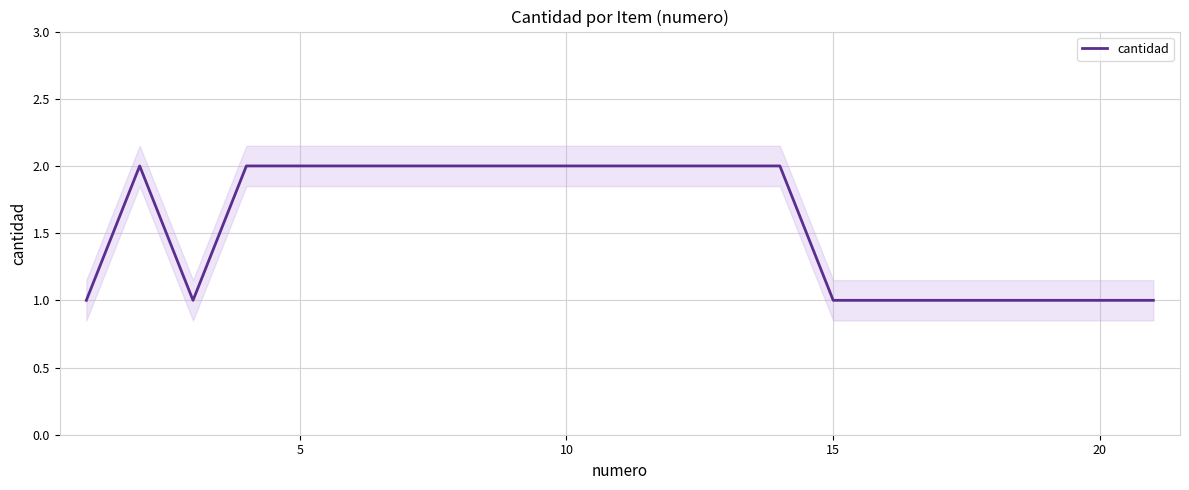

The value of cantidad at 15 is 1. True or false?

True